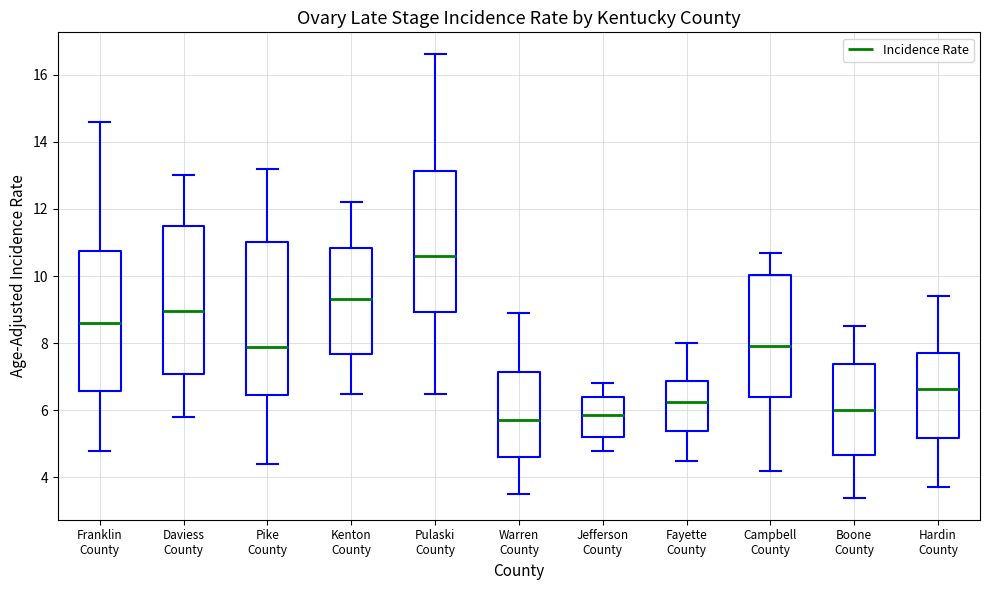

Where is the lower edge of the box for Pulaski County on the y-axis? The values are not printed on the chart, so give them approximately, as read against the axis.

9.0